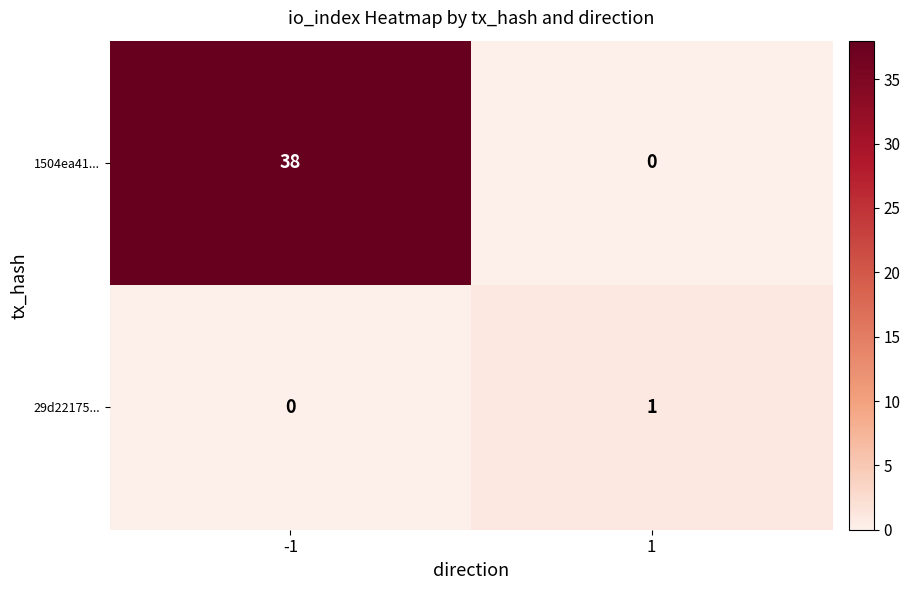

How many data points does each series have?

2